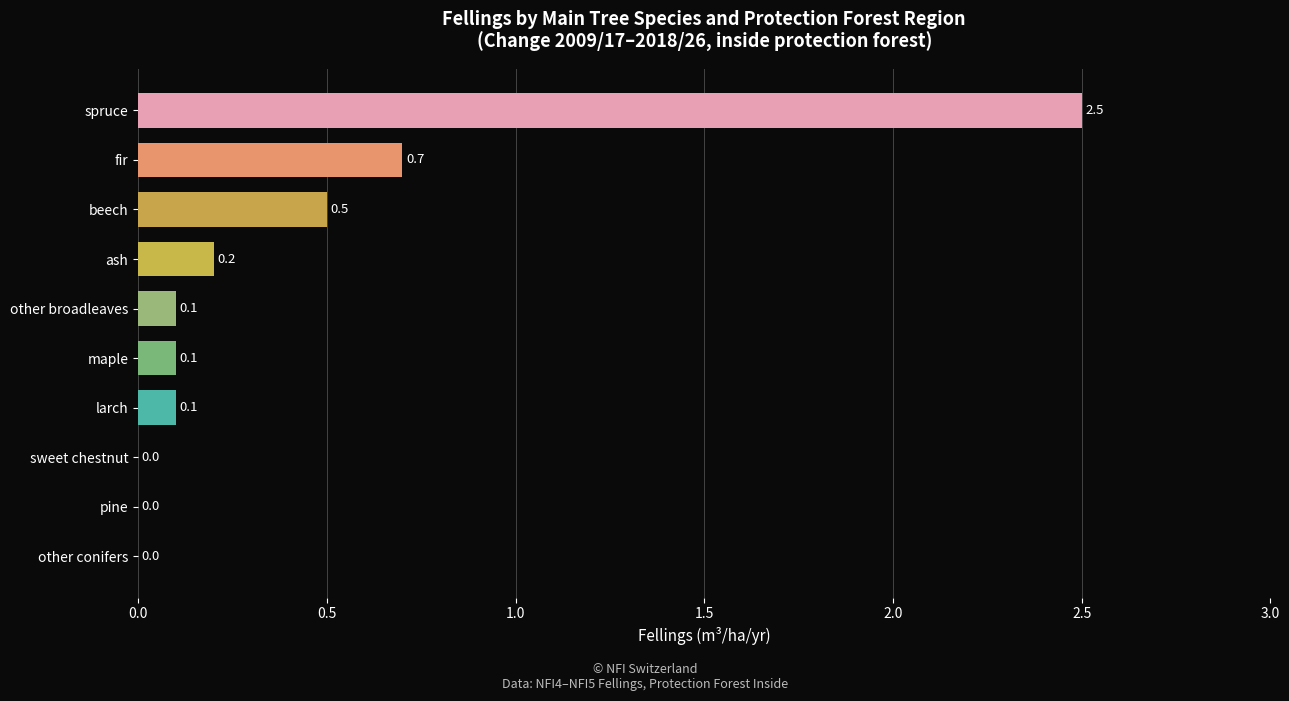

What is the sum of all values?

4.2